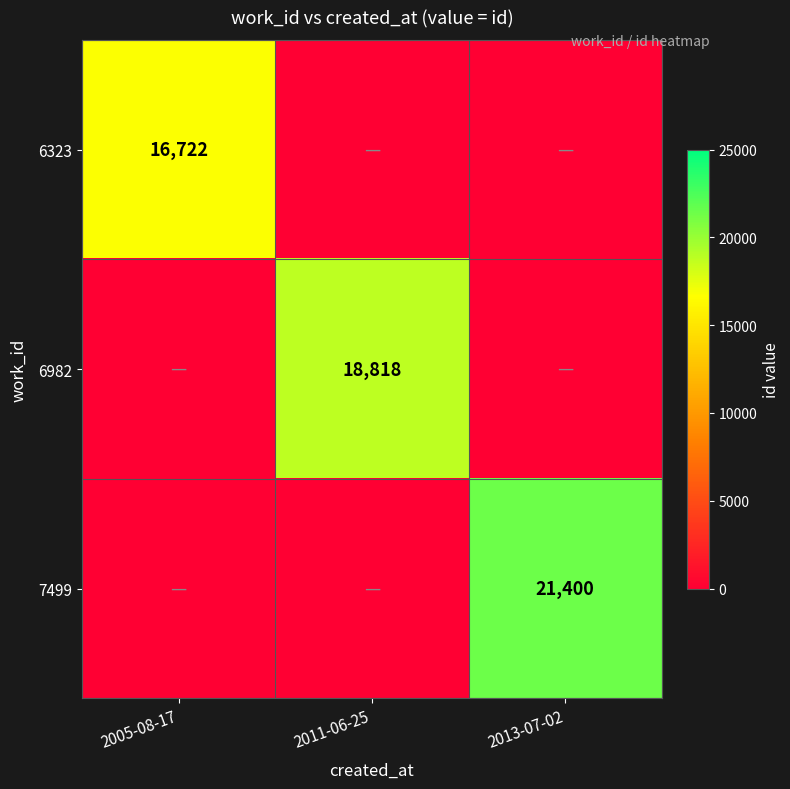

Is it true that 6982 equals 18818 at 2011-06-25?

True